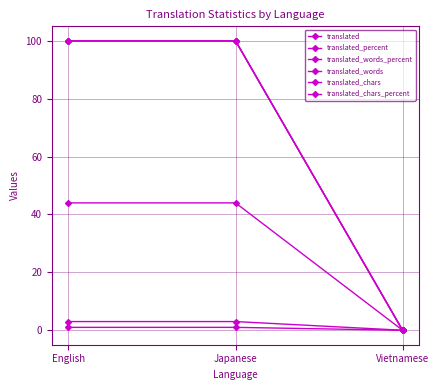

What is the difference between the maximum and minimum values in the translated_chars_percent series?

100